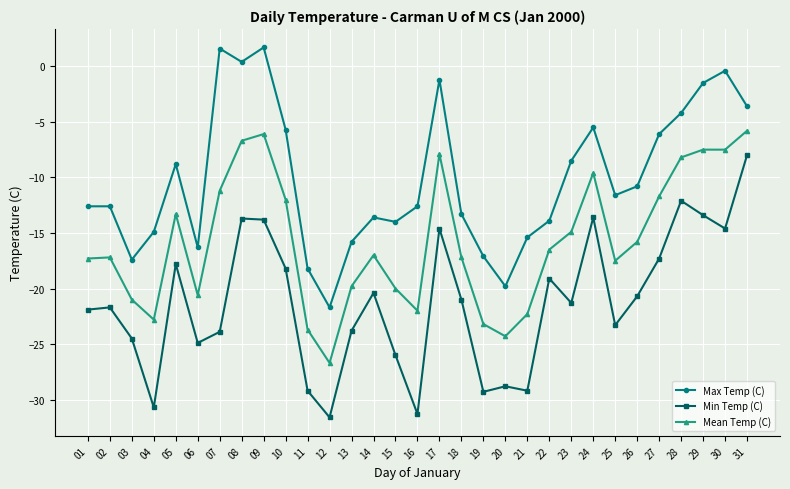

Does the chart display data point markers on the line(s)?

Yes